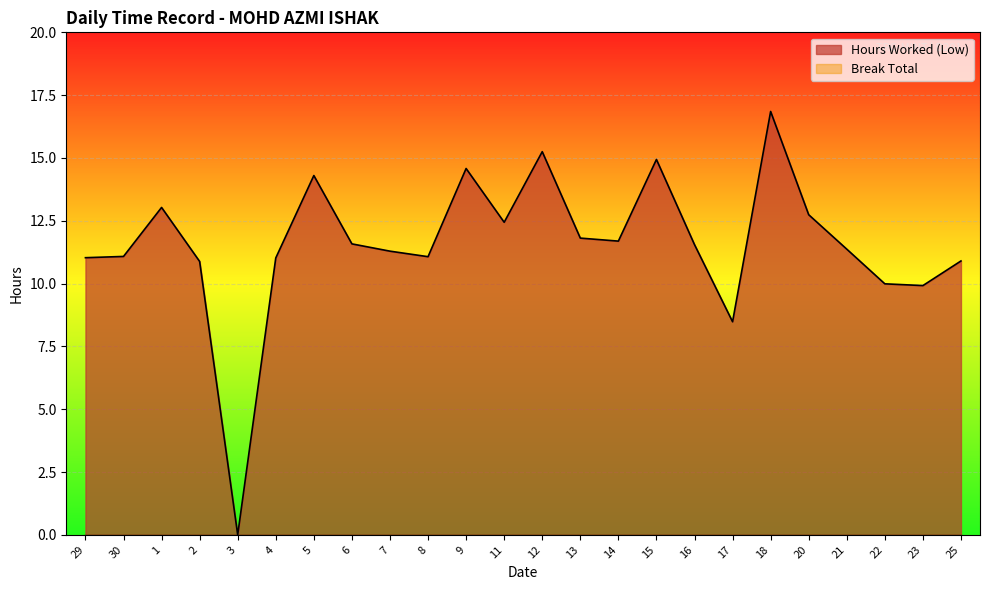

Rank the categories by value from highest to lowest.

18, 12, 15, 9, 5, 1, 20, 11, 13, 14, 6, 16, 21, 7, 30, 8, 29, 4, 25, 2, 22, 23, 17, 3